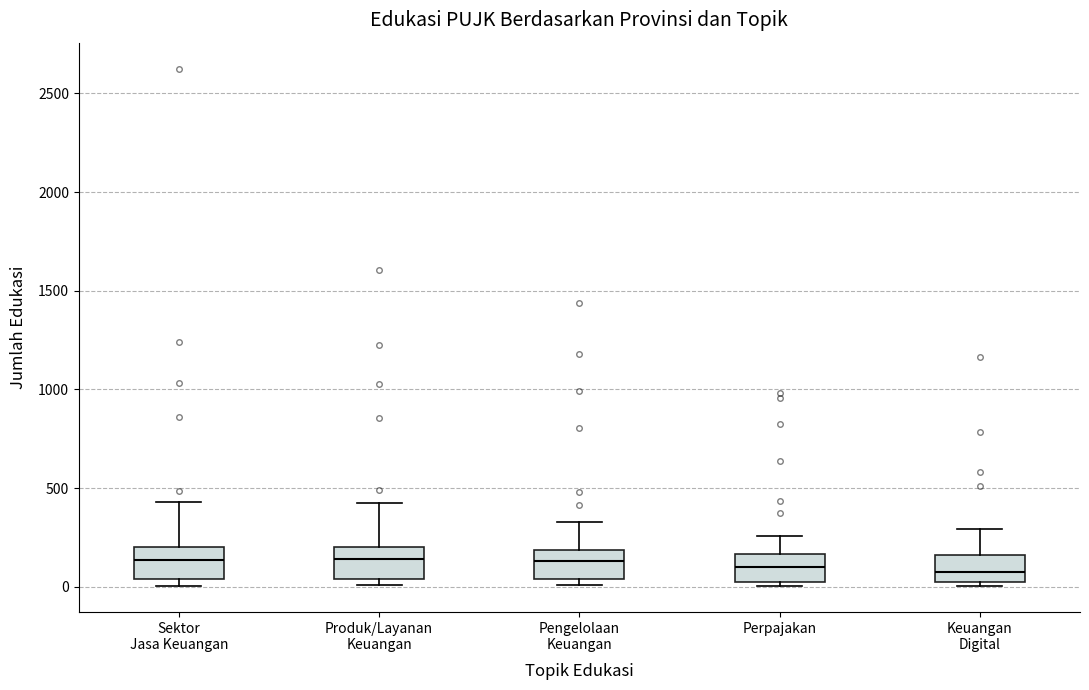

Where does the upper whisker of the box for Perpajakan end on the y-axis? The values are not printed on the chart, so give them approximately, as read against the axis.

250